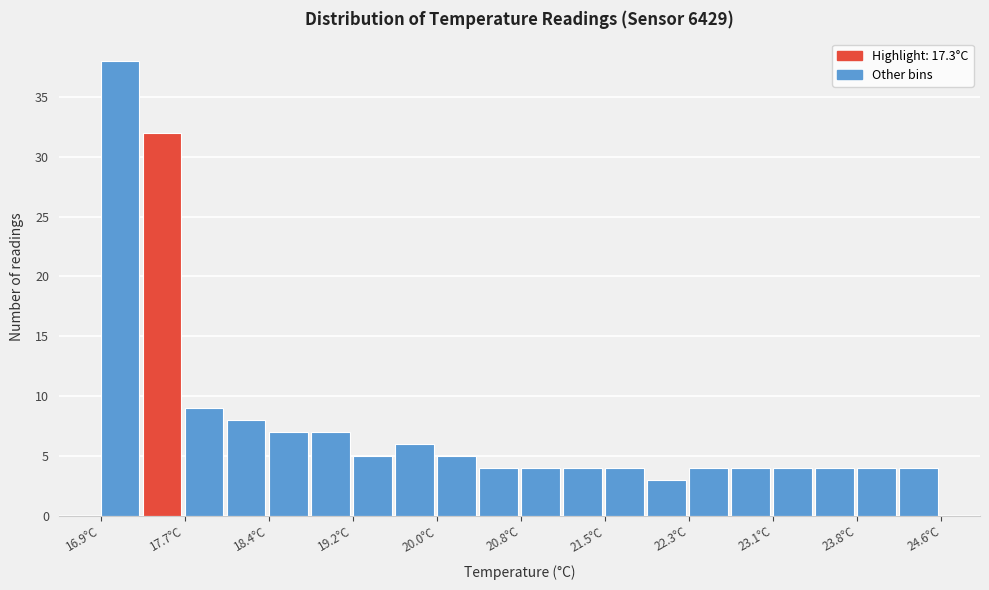

Around what value on the x-axis is the tallest bar? Give the approximate position of its centre, as read against the axis.

17.1